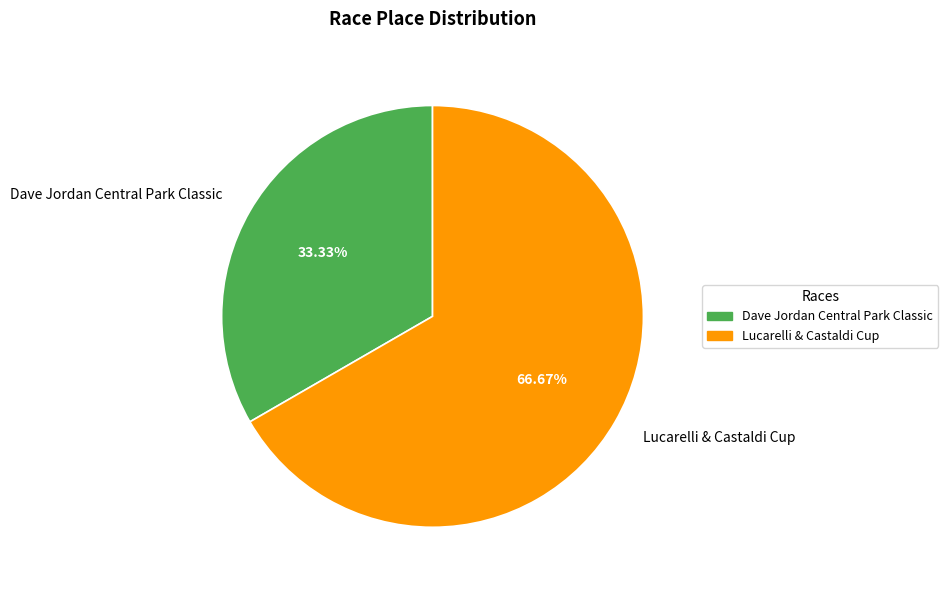

What is the ratio of the value at Dave Jordan Central Park Classic to the value at Lucarelli & Castaldi Cup?

0.5